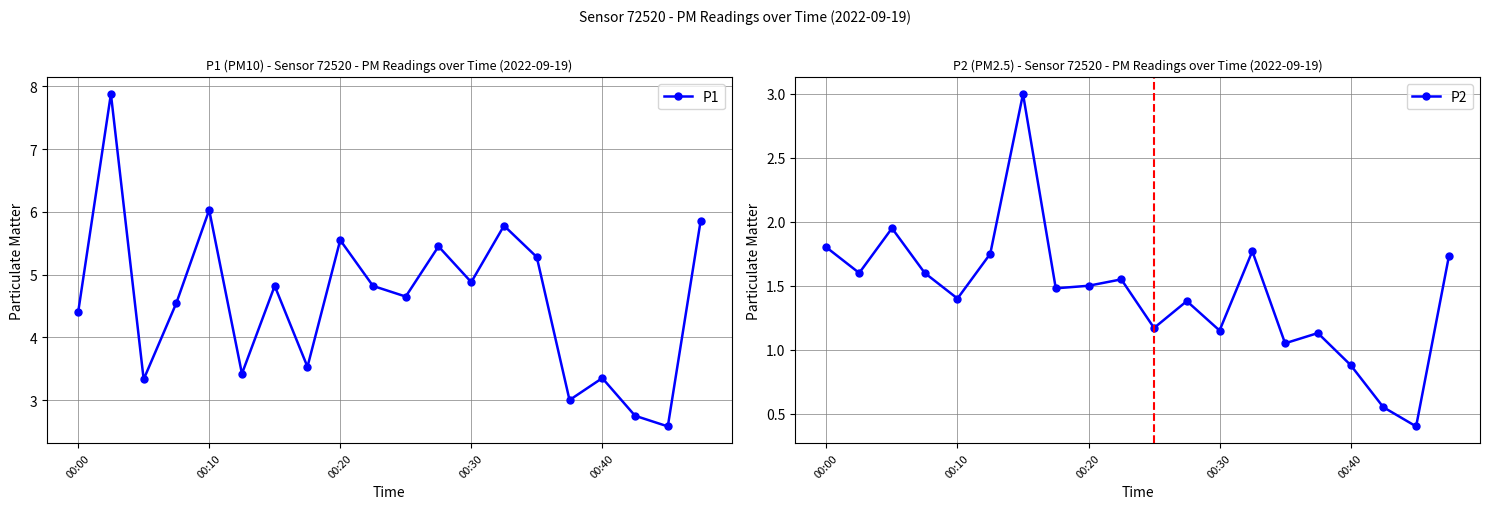

What is the difference between the maximum and minimum values in the P1 series?

5.3